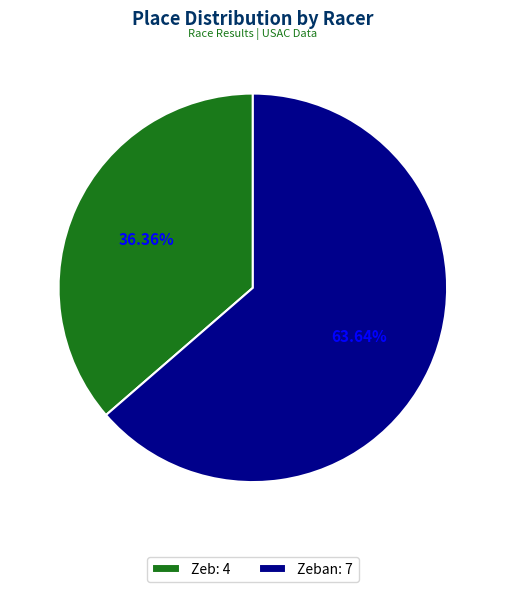

Rank the categories by value from lowest to highest.

Zeb: 4, Zeban: 7